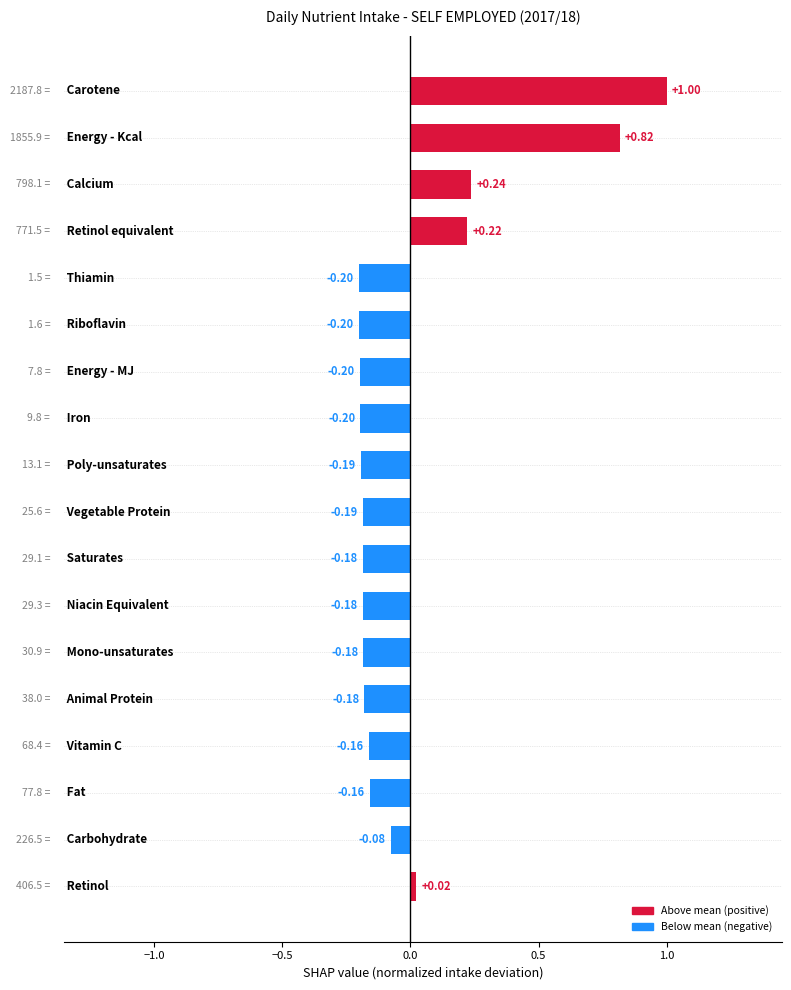

What is the difference between the maximum and minimum values?

1.2